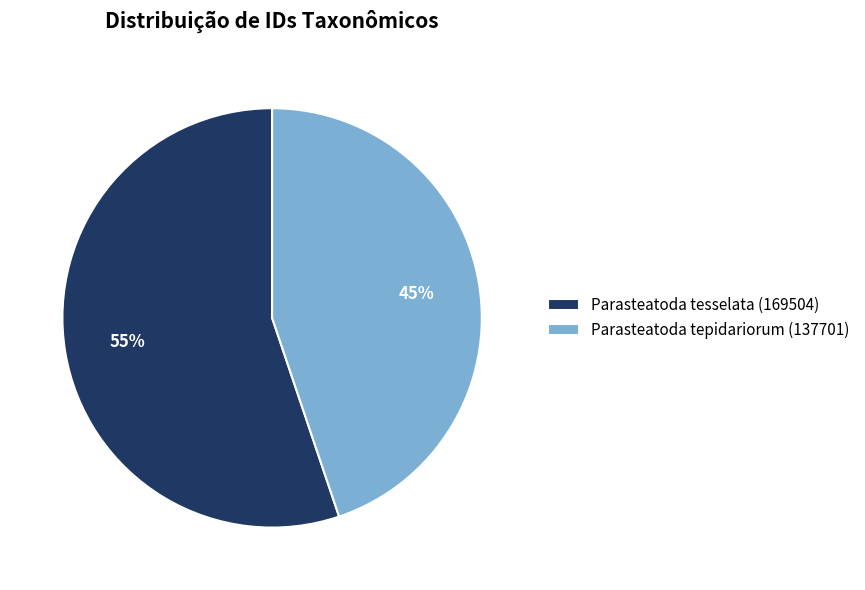

Rank the categories by value from lowest to highest.

Parasteatoda tepidariorum (137701), Parasteatoda tesselata (169504)